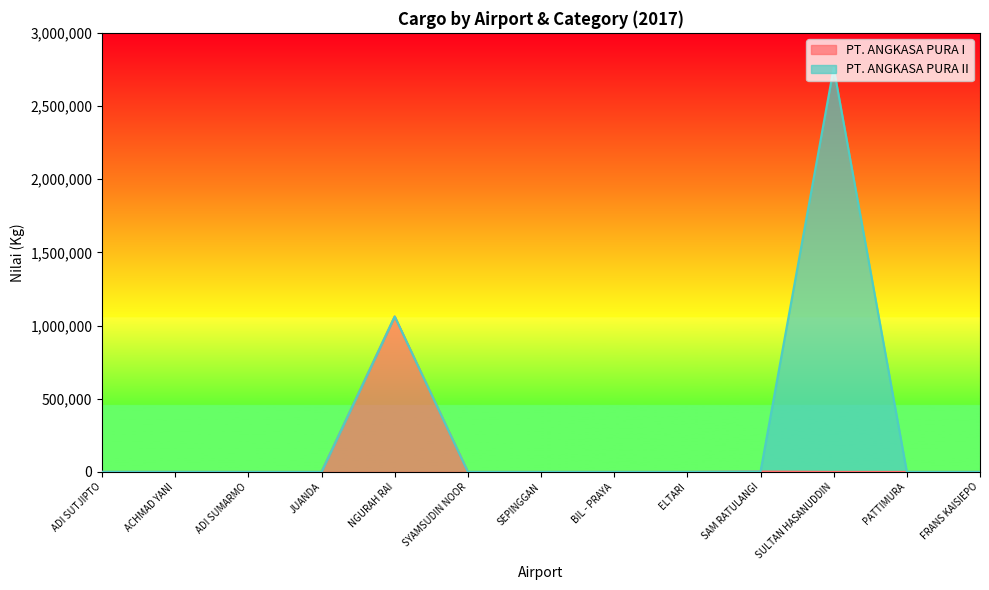

True or false: the data shows 592218 at ELTARI.

False